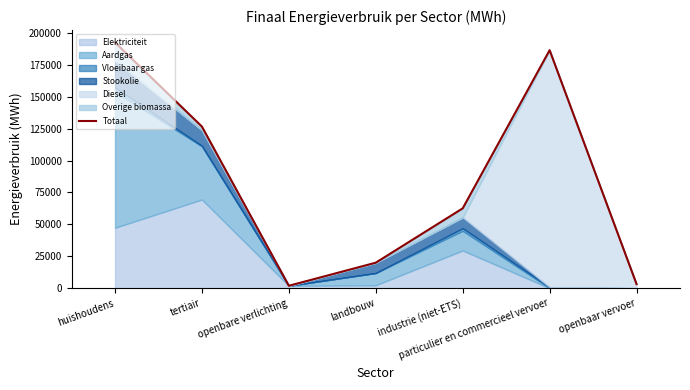

Reading left to right, what are all the values shown in this chart?

192562.4	126595.6	1904.3	19980.7	62539.7	186429.1	3217.0